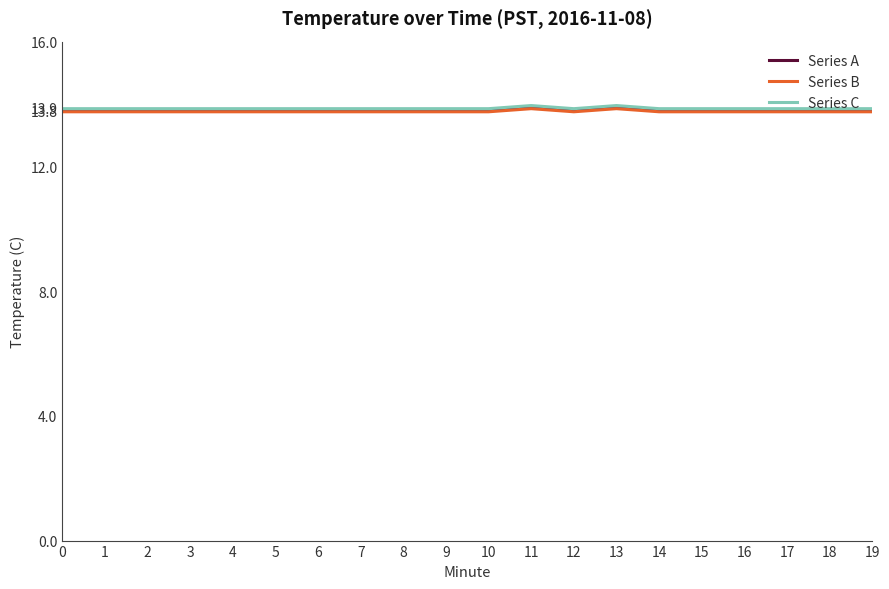

What is the difference between the highest and lowest values at 8?

0.1